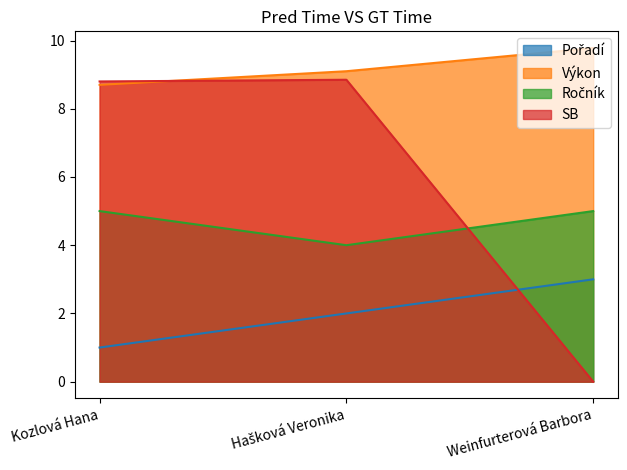

Is the value of Pořadí at Weinfurterová Barbora greater than the value of SB at Kozlová Hana?

No